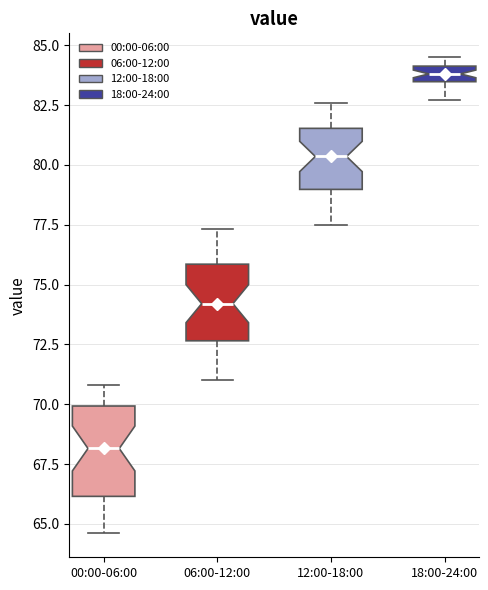

Where is the lower edge of the box for 18:00-24:00 on the y-axis? The values are not printed on the chart, so give them approximately, as read against the axis.

83.5